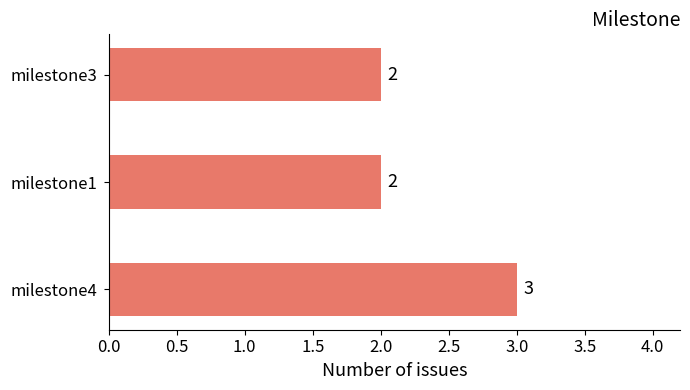

What is the maximum value shown in the chart?

3